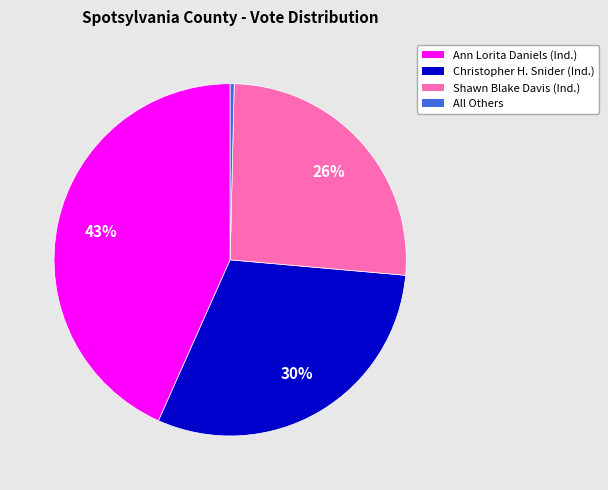

Is there a majority slice in this chart?

No